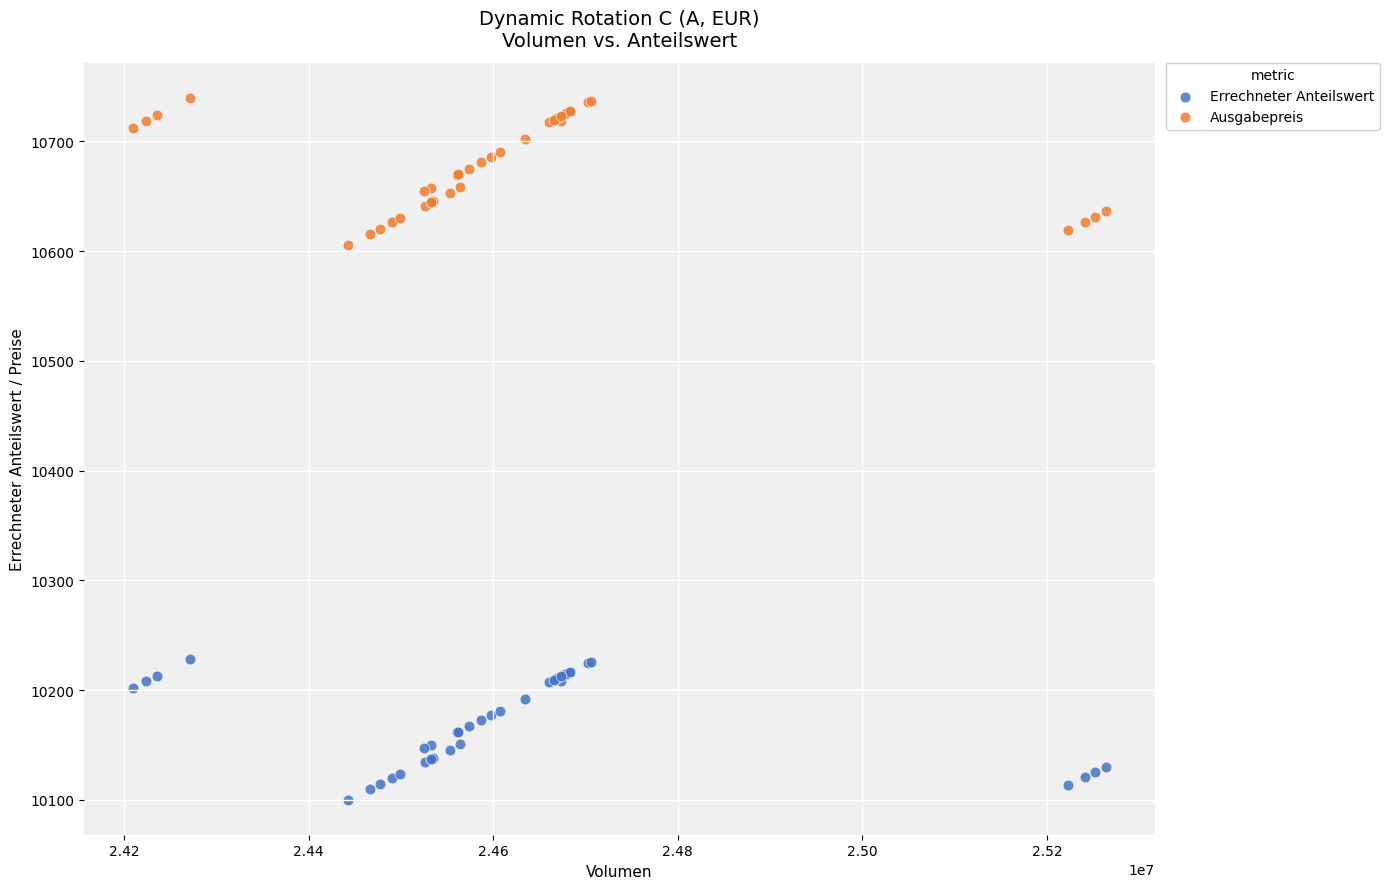

Which series has the largest Y range (max minus min)?

Ausgabepreis